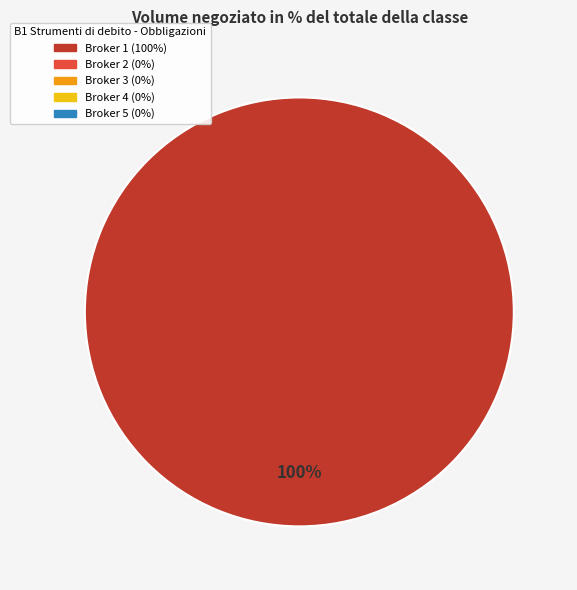

Does any single category account for the majority?

Yes